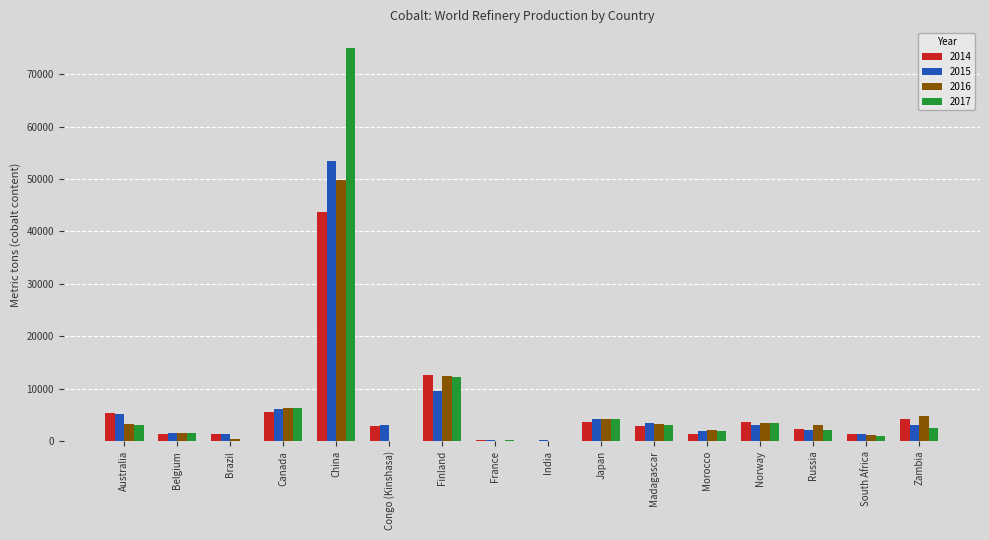

Which label corresponds to the largest value in the chart?

China